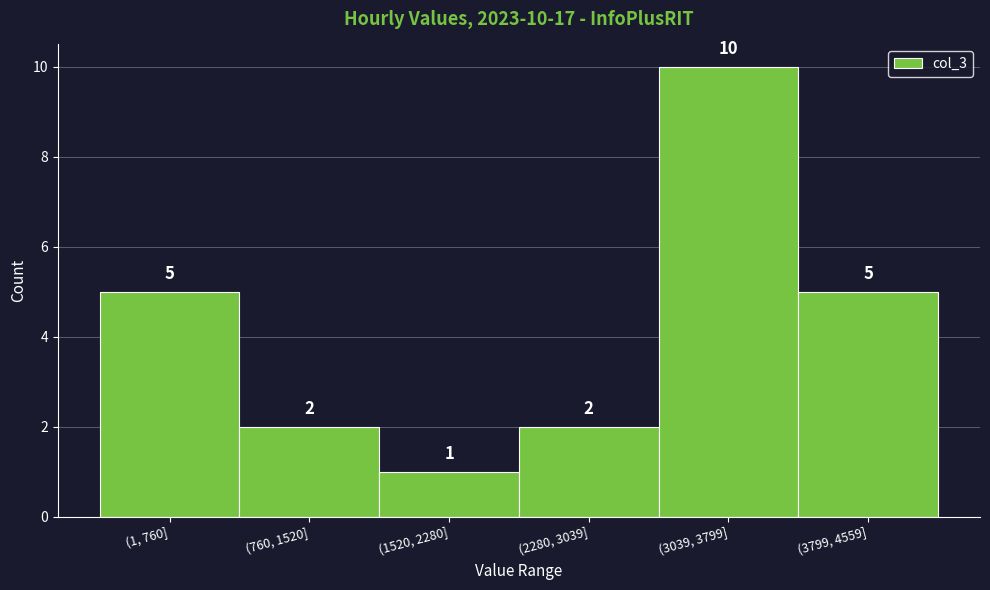

Reading right to left, what are all the values shown in this chart?

5	10	2	1	2	5